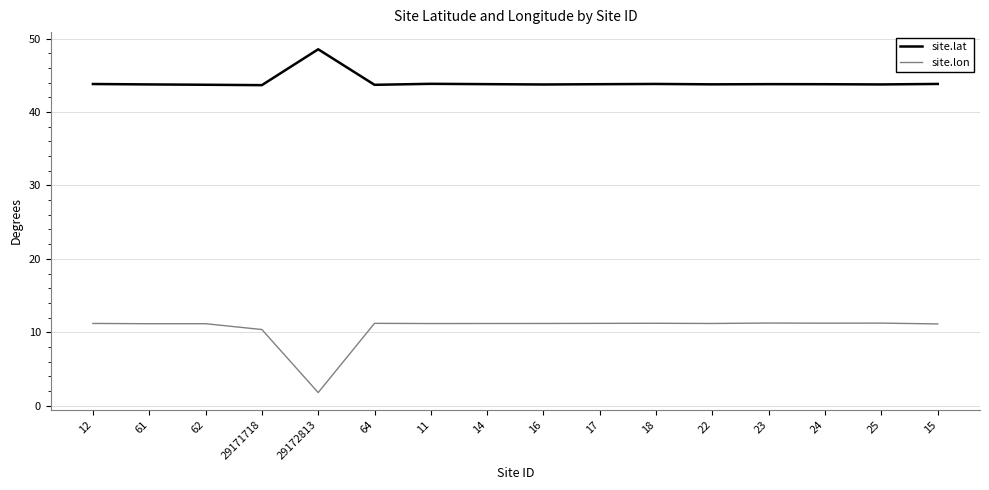

Which label corresponds to the smallest value in the chart?

29172813